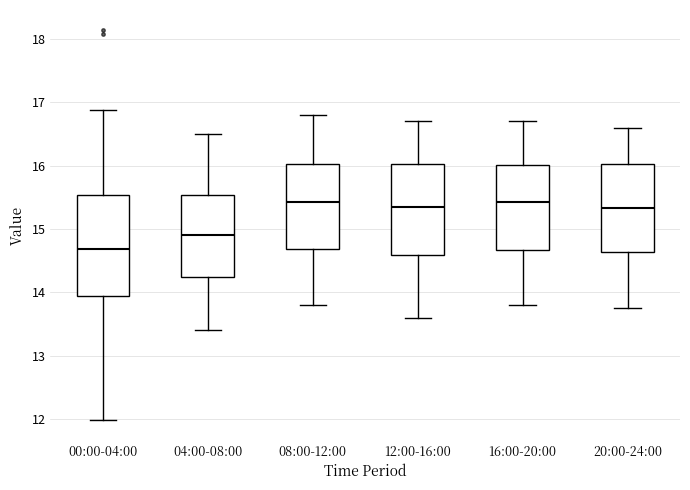

Reading left to right, read every box against the y-axis: the position of its median line, the range the box covers, and the ends of its whiskers. The values are not printed on the chart, so give them approximately, as read against the axis.

00:00-04:00: median 14.7, box 13.9 to 15.5, whiskers 12.0 to 16.9
04:00-08:00: median 14.9, box 14.2 to 15.5, whiskers 13.4 to 16.5
08:00-12:00: median 15.4, box 14.7 to 16.0, whiskers 13.8 to 16.8
12:00-16:00: median 15.4, box 14.6 to 16.0, whiskers 13.6 to 16.7
16:00-20:00: median 15.4, box 14.7 to 16.0, whiskers 13.8 to 16.7
20:00-24:00: median 15.3, box 14.6 to 16.0, whiskers 13.8 to 16.6